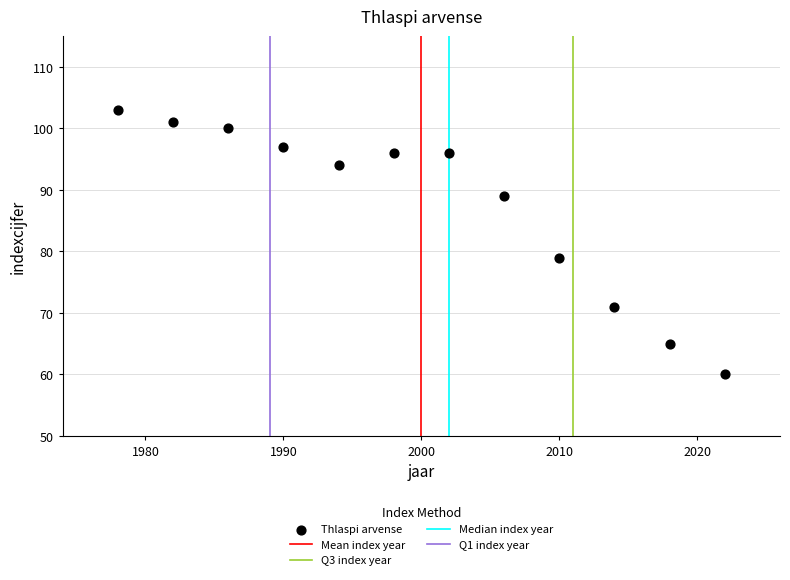

What Y value in the scatter plot is closest to 81?

79